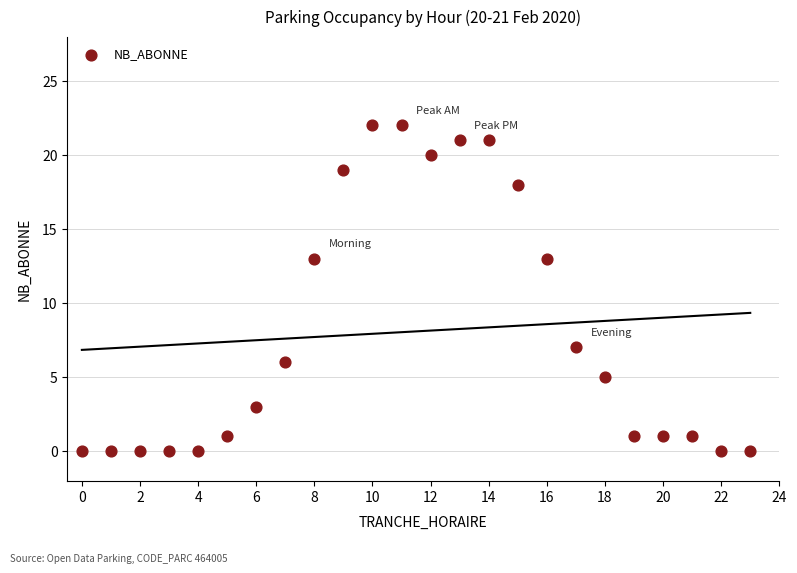

What is the range of X values (max minus min)?

23